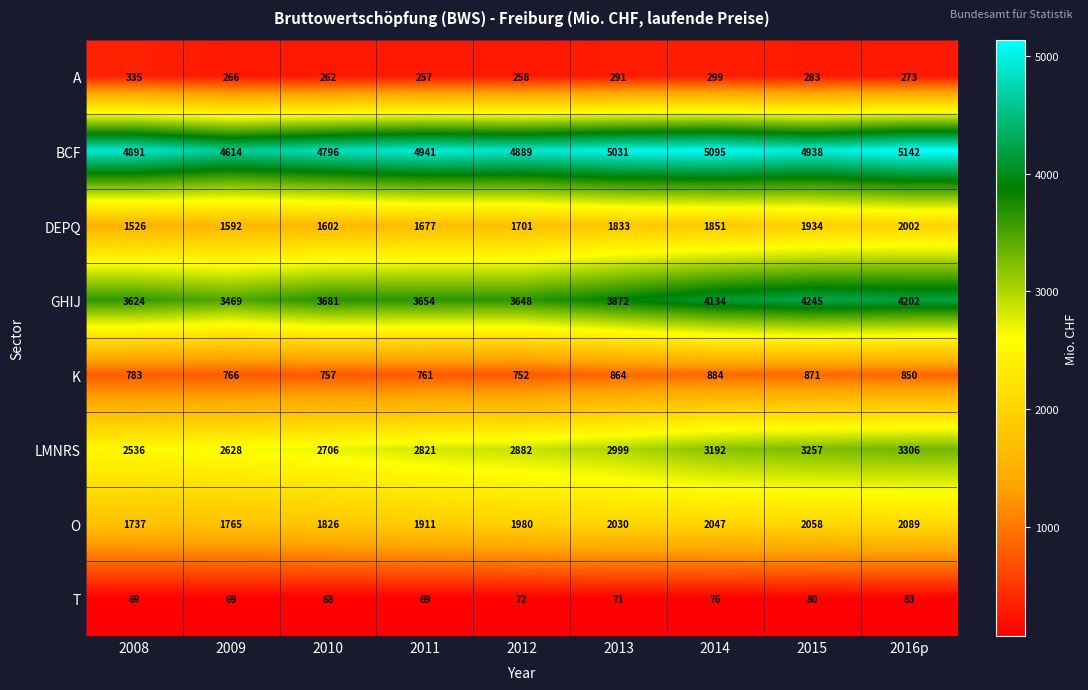

At which label is GHIJ closest to 3857?

2013